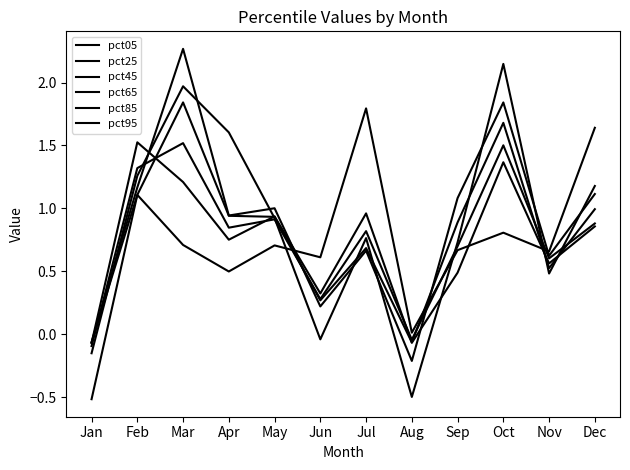

Which category has the highest value across all series?

Mar